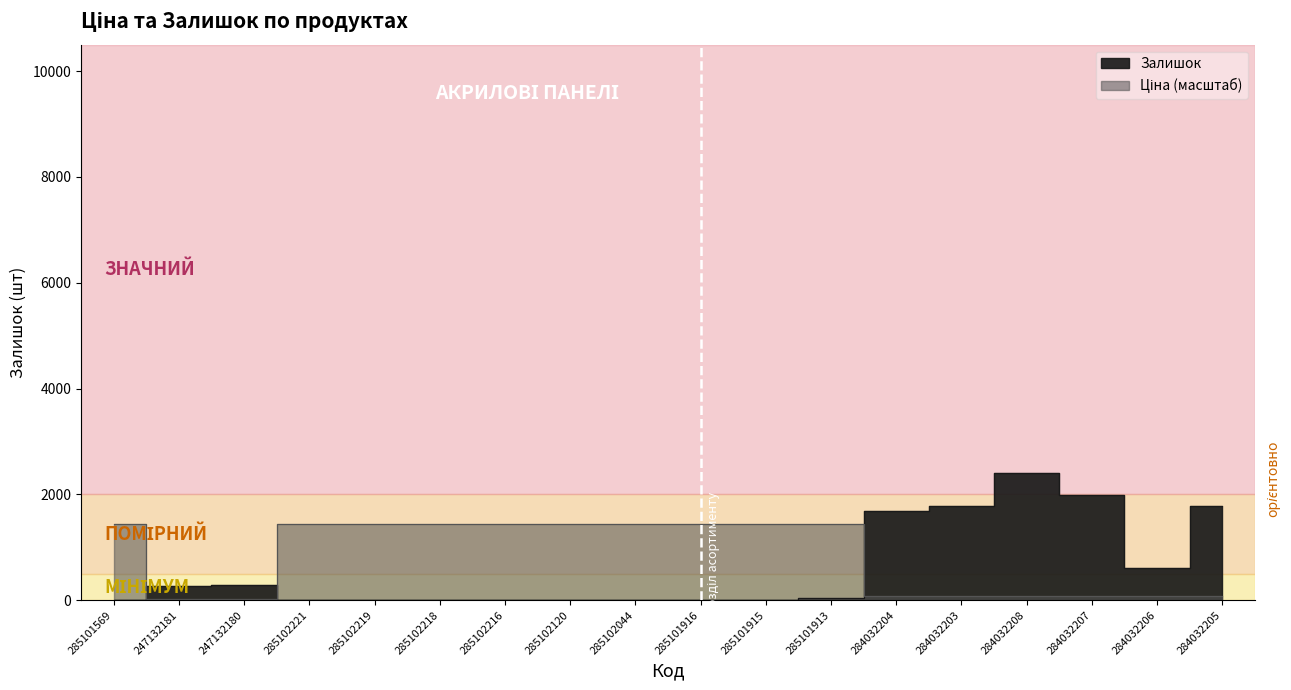

Reading right to left, transcribe all the data shown in this chart.

Ціна: 284032205=77.6	284032206=77.6	284032207=77.6	284032208=77.6	284032203=77.6	284032204=77.6	285101913=1436.4	285101915=1436.4	285101916=1436.4	285102044=1436.4	285102120=1436.4	285102216=1436.4	285102218=1436.4	285102219=1436.4	285102221=1436.4	247132180=16.4	247132181=16.4	285101569=1436.4
Залишок: 284032205=1775.0	284032206=605.0	284032207=1986.0	284032208=2400.0	284032203=1774.0	284032204=1682.0	285101913=46.0	285101915=0.0	285101916=0.0	285102044=1.0	285102120=0.0	285102216=0.0	285102218=3.0	285102219=9.0	285102221=2.0	247132180=288.0	247132181=260.0	285101569=7.0